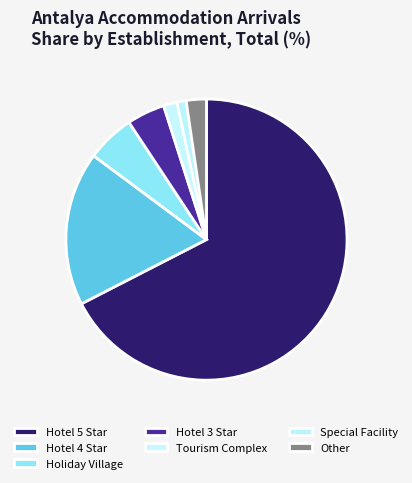

To the nearest percent, what percentage of the pie is Special Facility?

1%